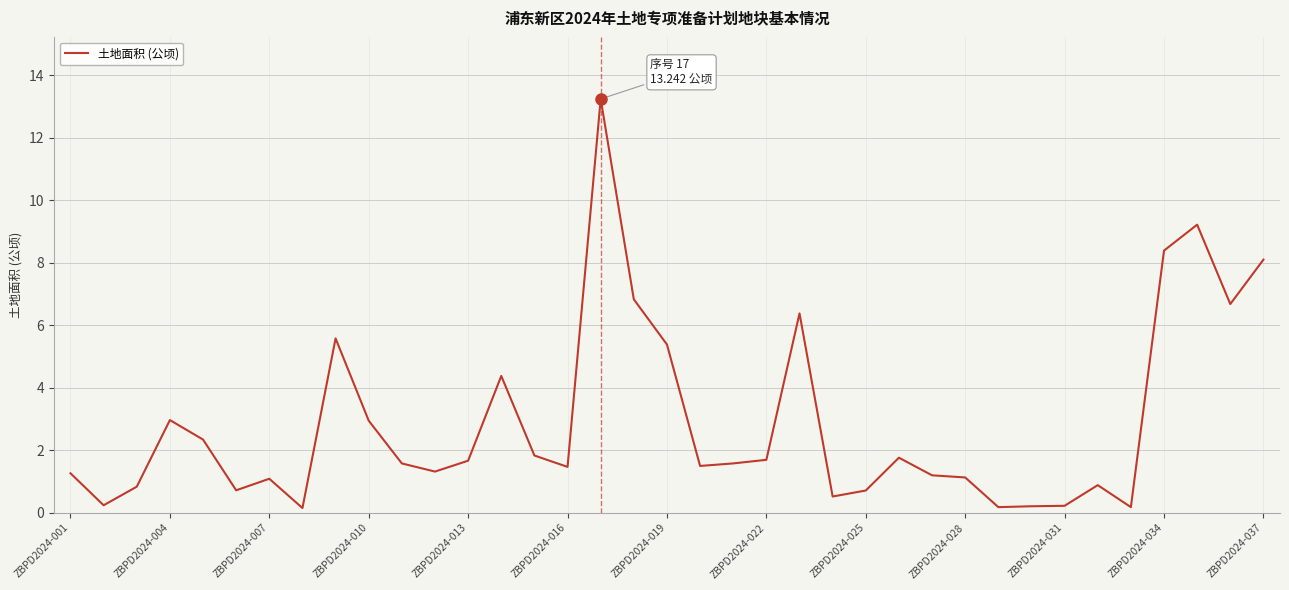

How many lines are shown in the chart?

1